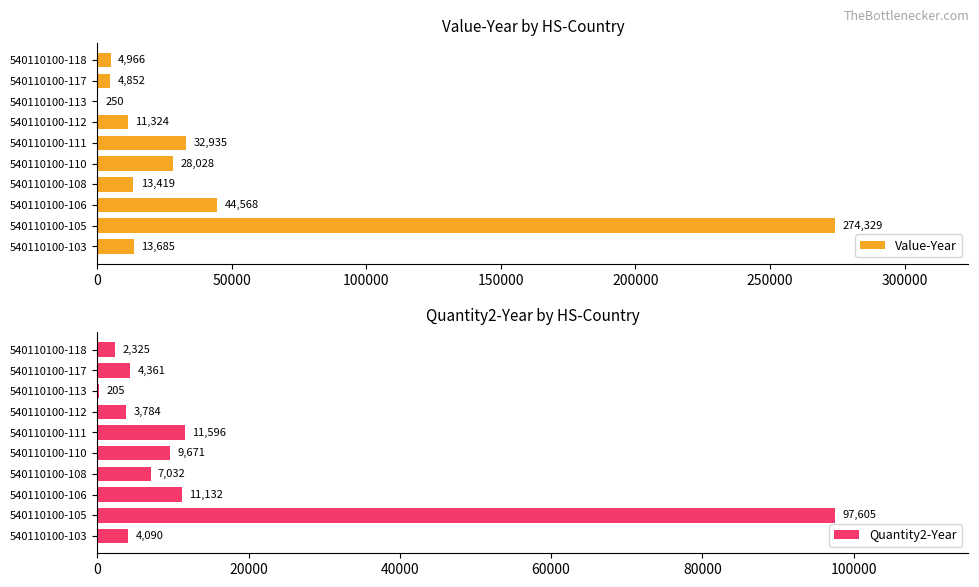

Reading left to right, transcribe all the data shown in this chart.

Value-Year: 13685	274329	44568	13419	28028	32935	11324	250	4852	4966
Quantity2-Year: 4090	97605	11132	7032	9671	11596	3784	205	4361	2325